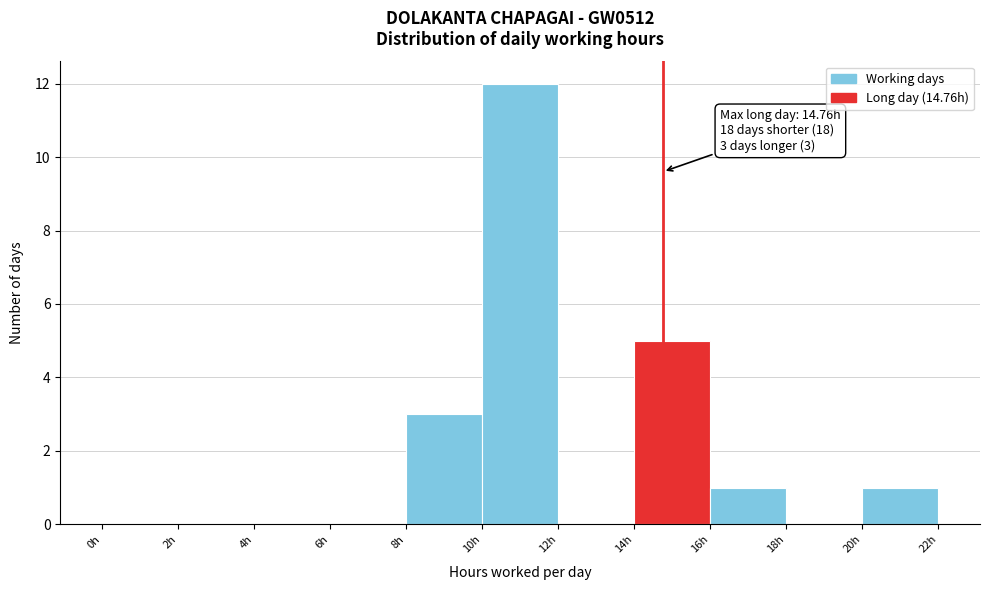

Which range on the x-axis has the tallest bar?

10 to 12